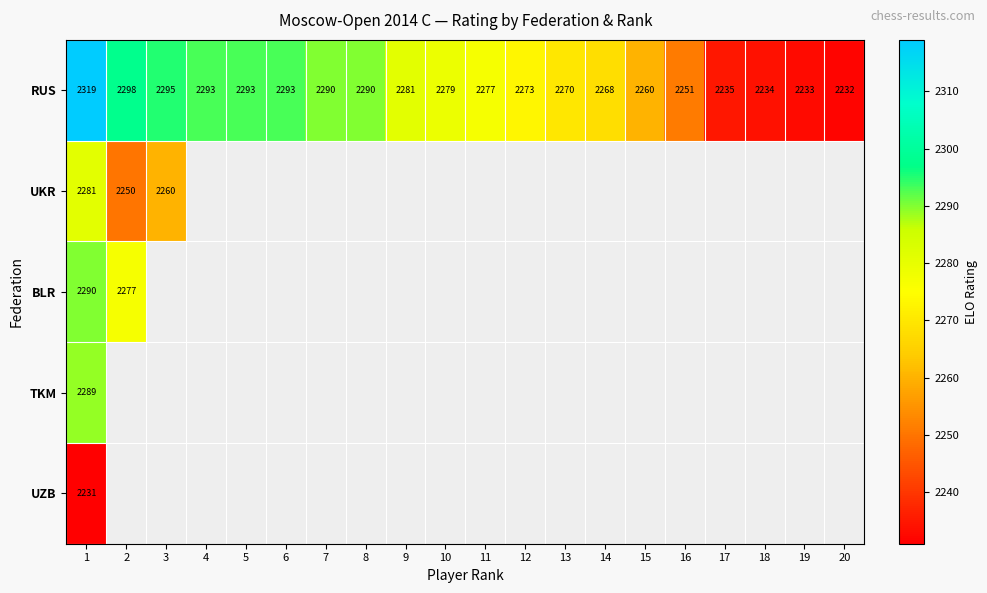

Count the number of data series in this chart.

5